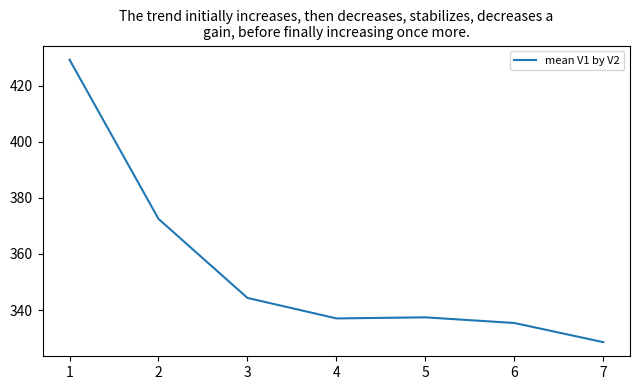

True or false: the data shows 203.5 at 6.

False